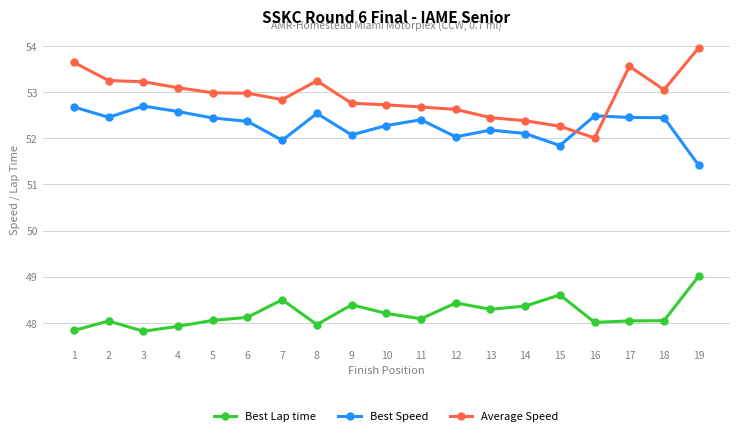

Does the chart have visible grid lines?

Yes